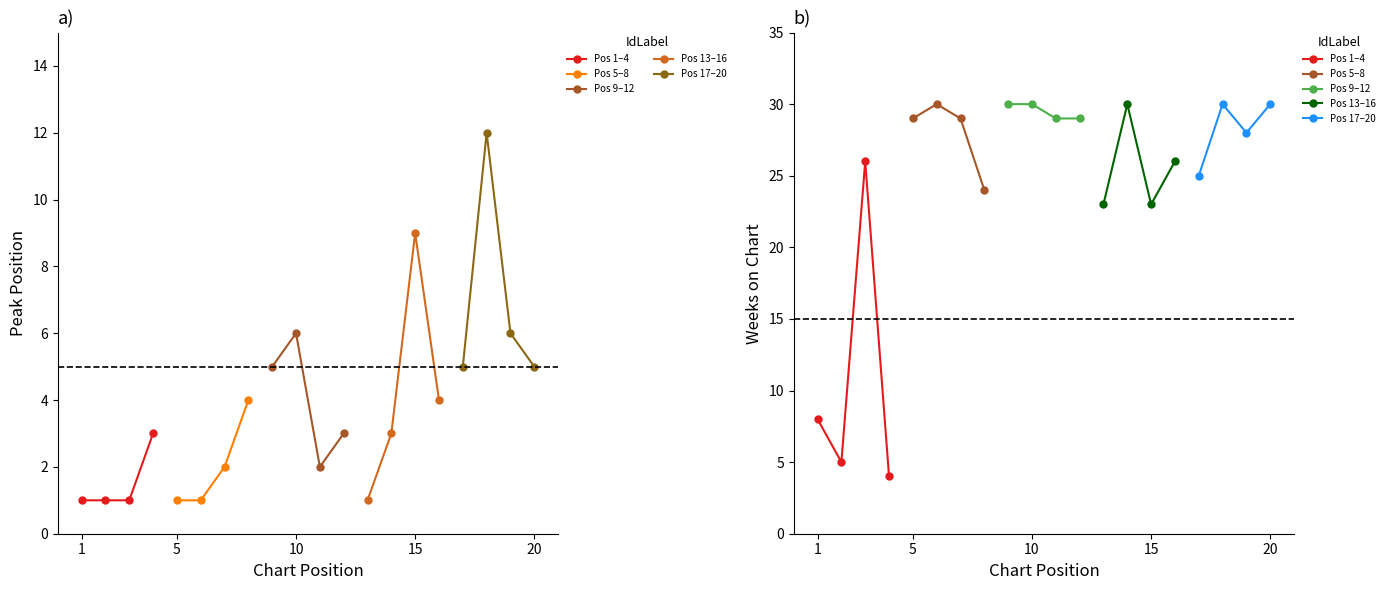

How many interior local peaks does the Pos 1–4 series have?

1